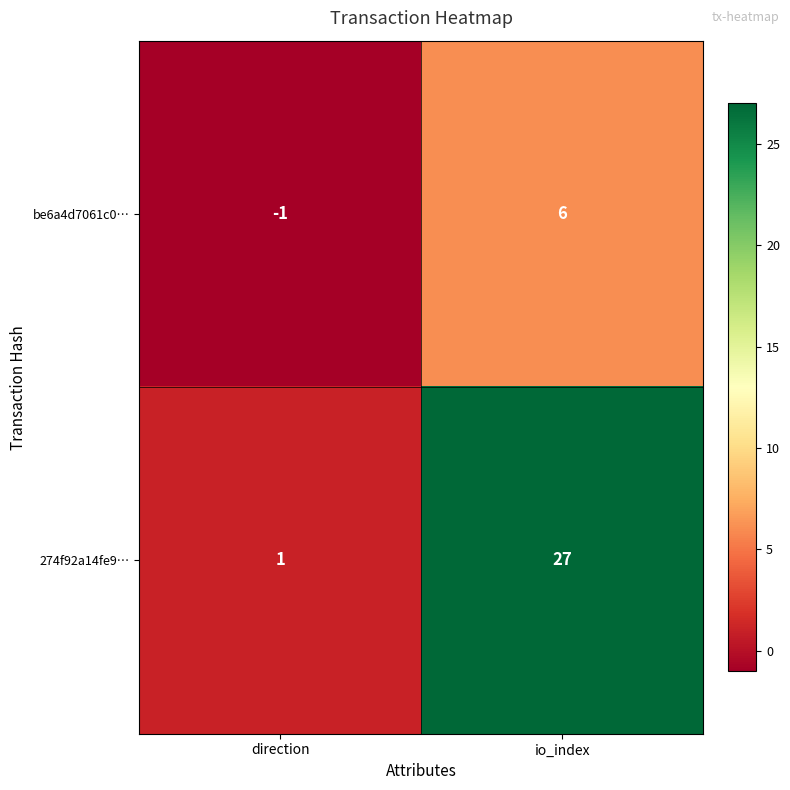

How many distinct data groups are displayed?

2